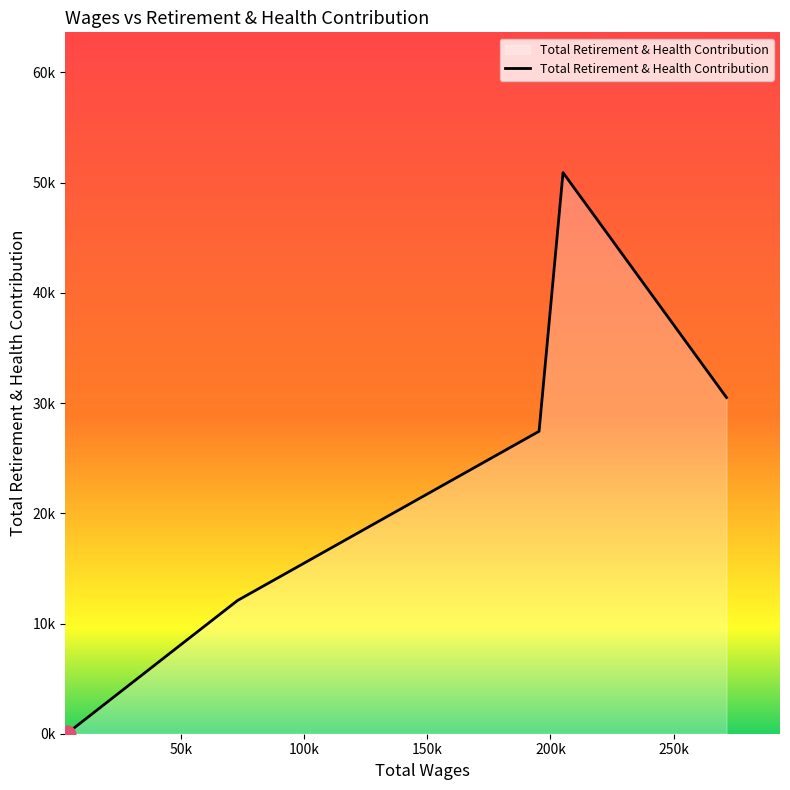

At which label is the value closest to 25456?

195384.0